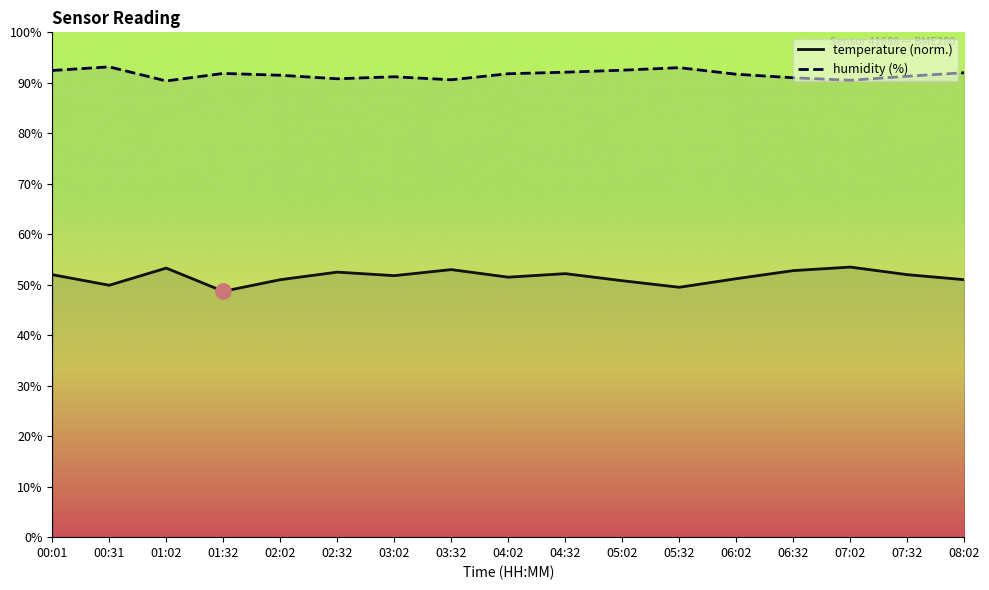

Is the value of temperature at 07:32 greater than the value of humidity at 04:02?

No